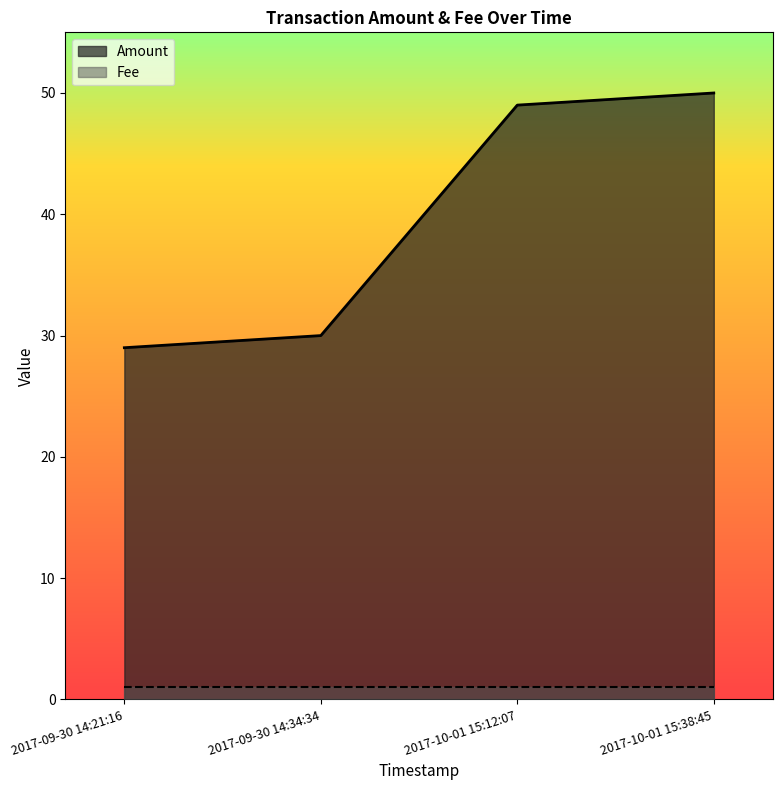

List the labels in order of value, largest first.

2017-10-01 15:38:45, 2017-10-01 15:12:07, 2017-09-30 14:34:34, 2017-09-30 14:21:16